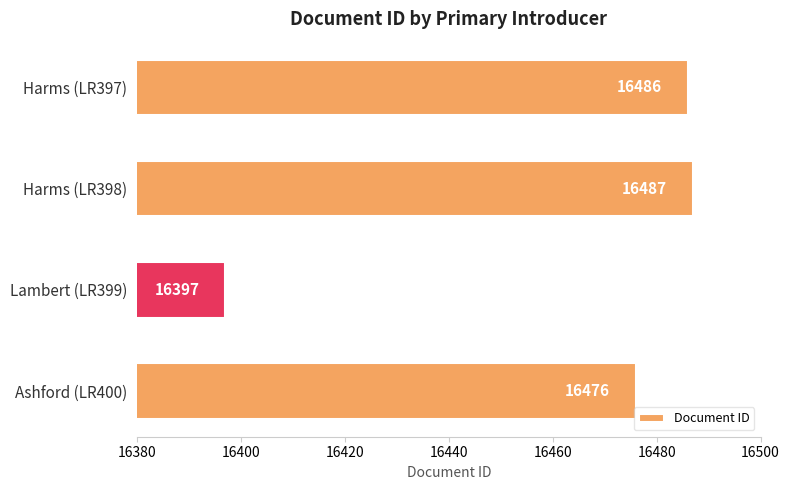

Reading top to bottom, list all the values displayed in this chart.

Harms (LR397)=16486	Harms (LR398)=16487	Lambert (LR399)=16397	Ashford (LR400)=16476